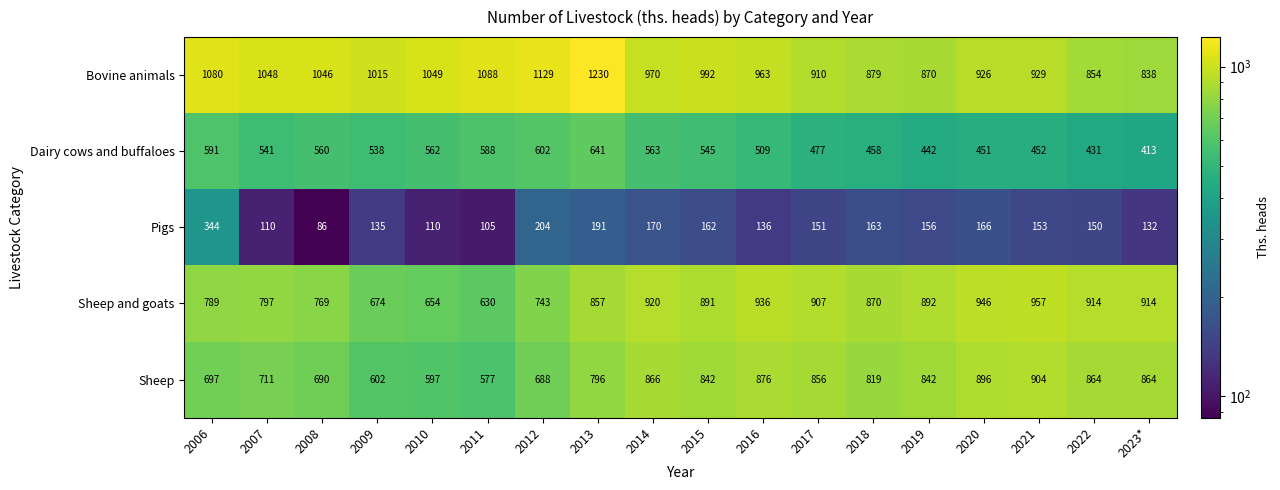

At how many categories does at least one series exceed 440?

18